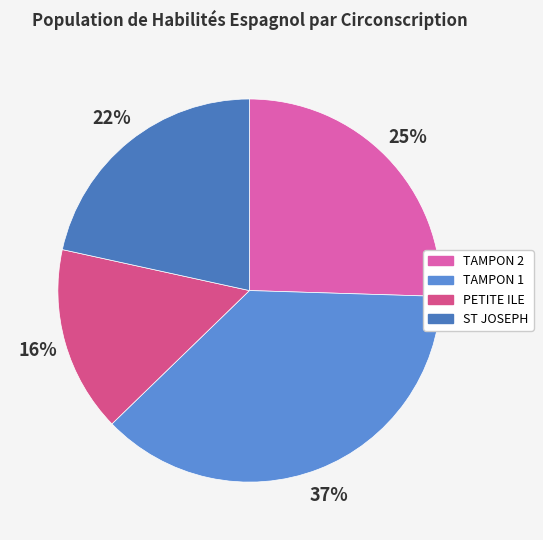

Is it true that PETITE ILE is 16% of the pie?

True